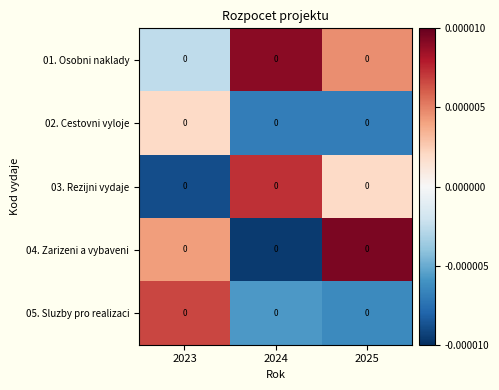

How many categories are shown in the chart?

3